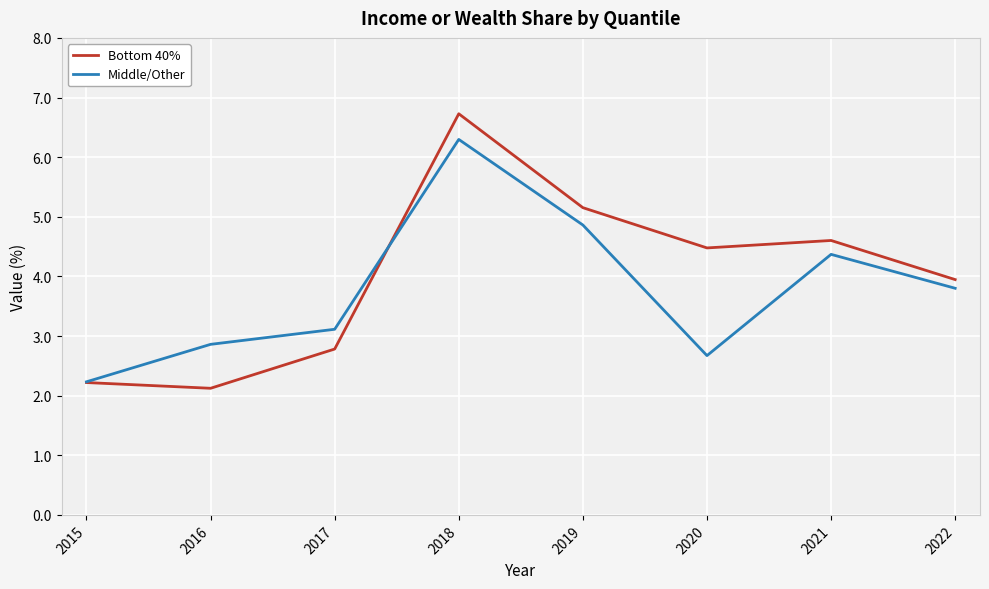

What is the difference between the maximum and minimum values in the Middle/Other series?

4.1